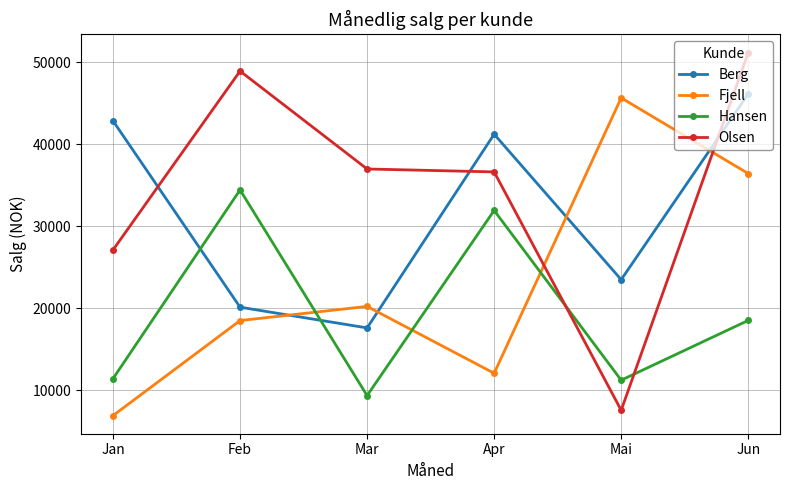

What is the sum of all Fjell values?

139889